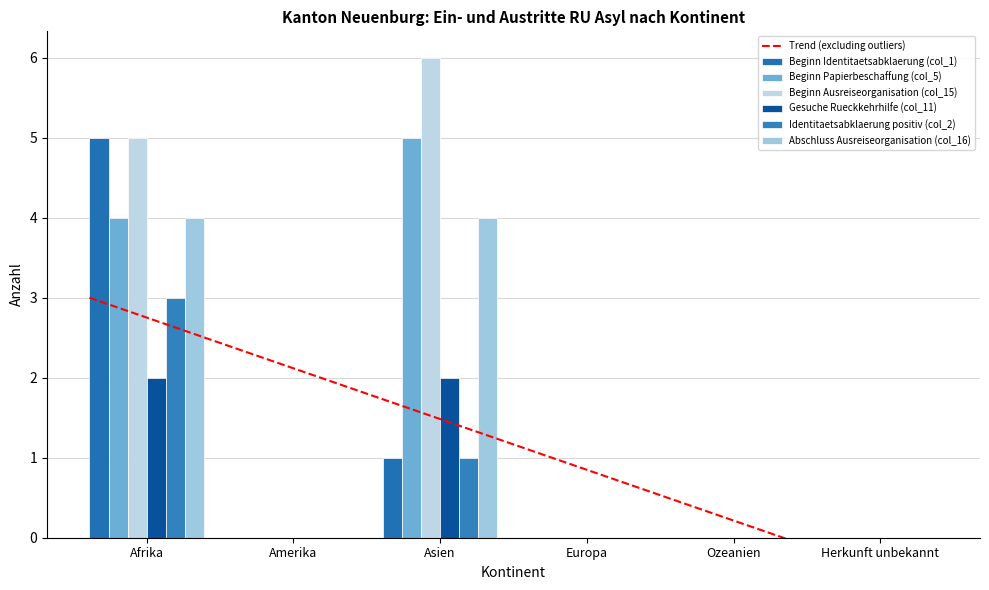

The Beginn Ausreiseorganisation (col_15) series shows 0 at Europa. True or false?

True